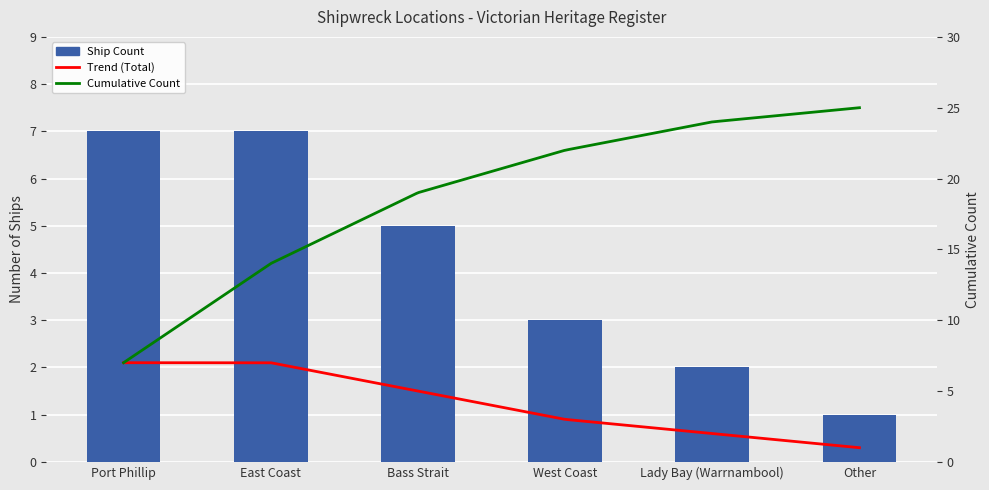

Reading left to right, extract all data points from this chart.

Port Phillip=7	East Coast=7	Bass Strait=5	West Coast=3	Lady Bay (Warrnambool)=2	Other=1